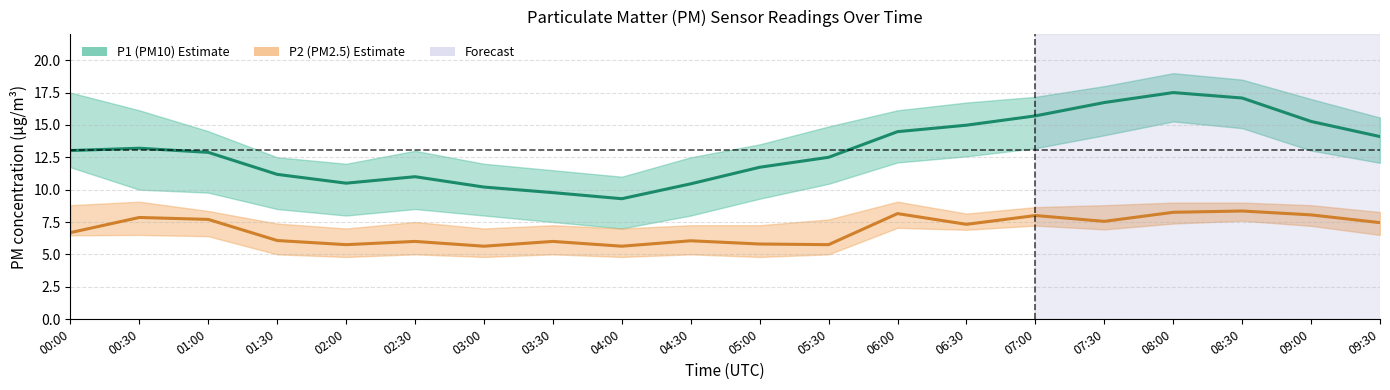

True or false: P2 (PM2.5) and P1 (PM10) intersect in this chart.

False